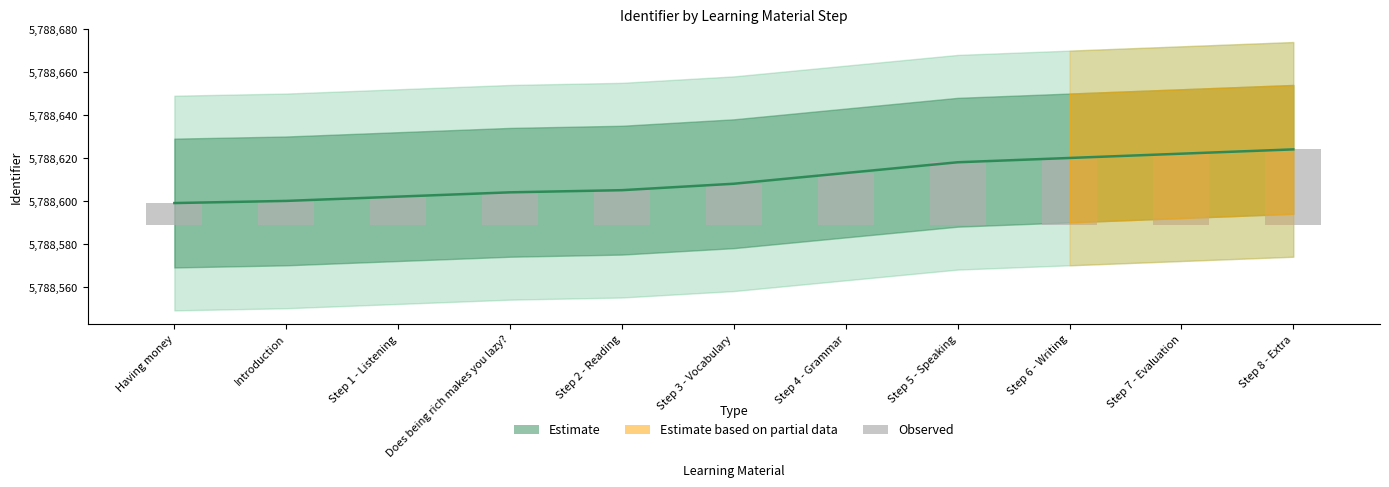

What is the label of the 11th bar from the left?

Step 8 - Extra